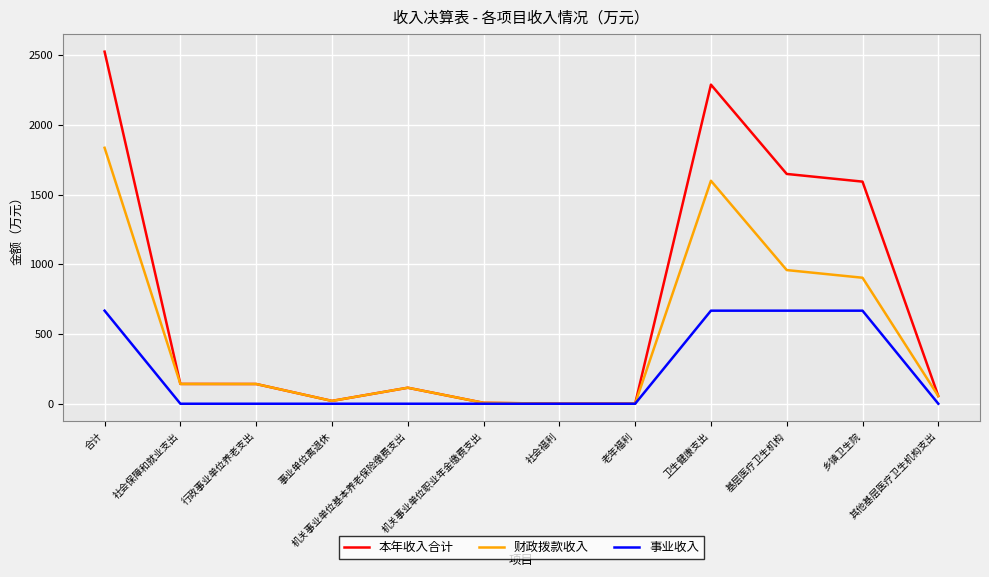

At which label does 财政拨款收入 reach its peak?

合计